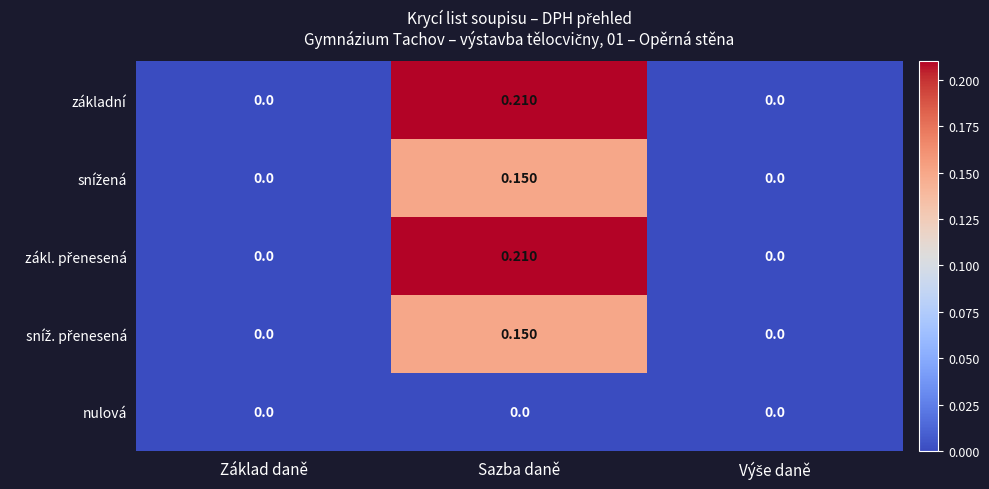

At which category does the chart reach its peak across all series?

Sazba daně